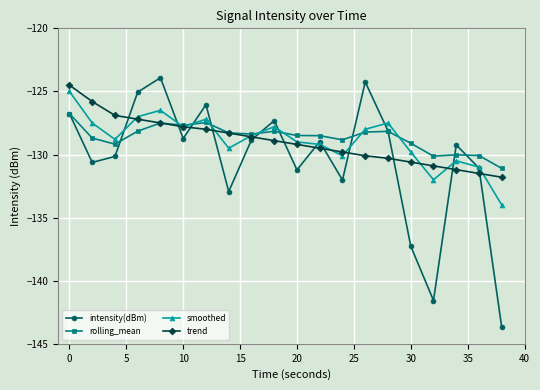

What is the difference between the maximum and minimum values in the intensity(dBm) series?

19.8